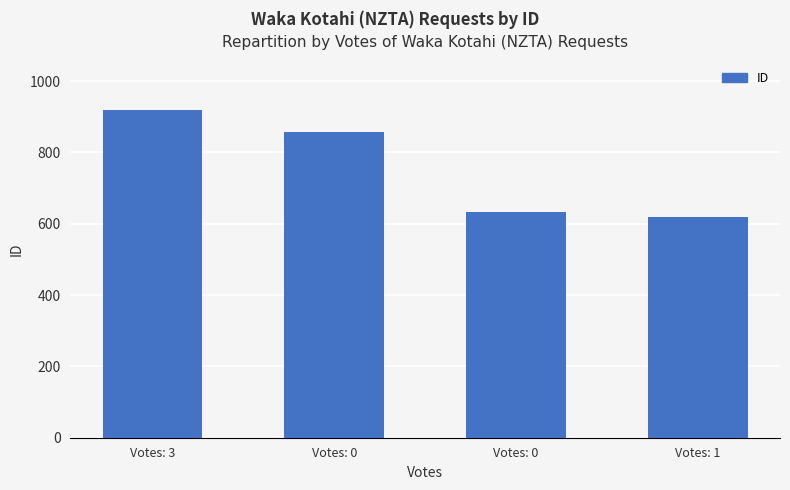

What is the approximate value at Votes: 1, to the nearest 10?

620